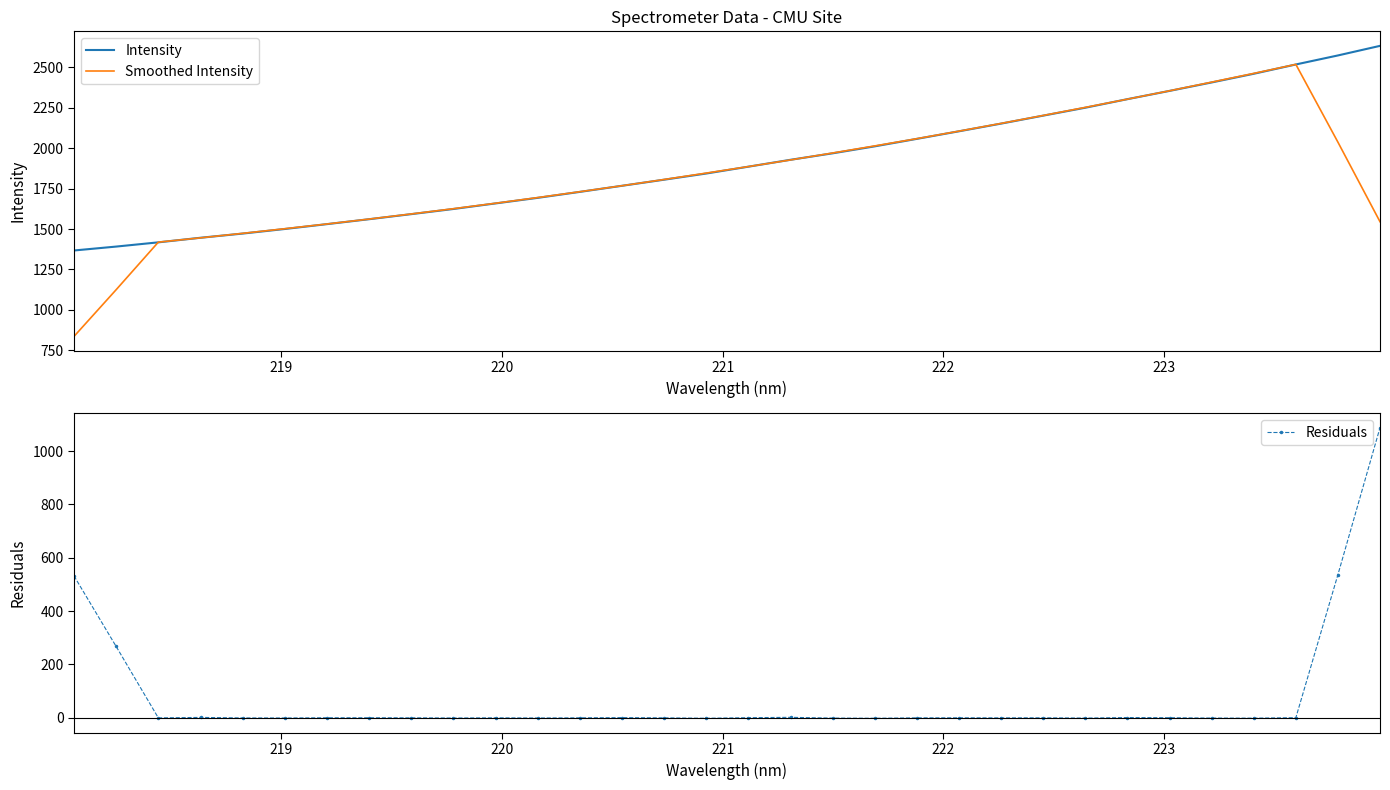

How many negative values does the Residuals series have?

25